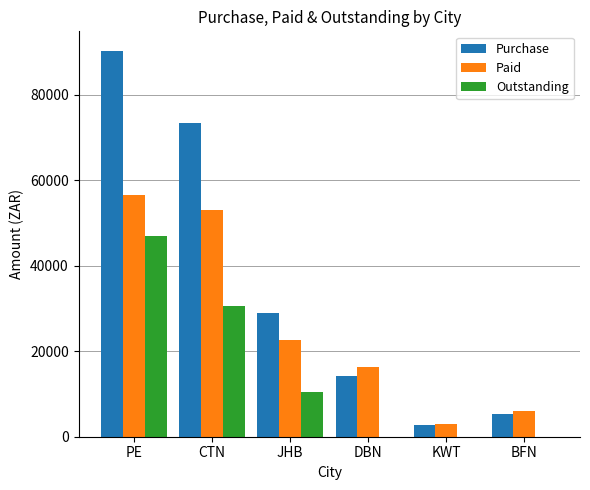

Which series has the widest spread of values?

Purchase